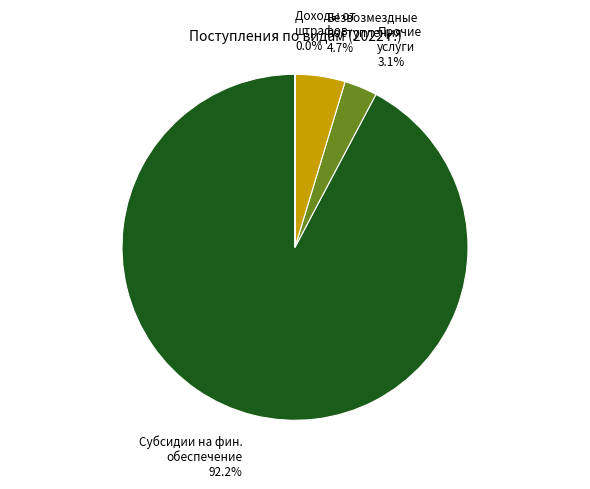

Does any single category account for the majority?

Yes